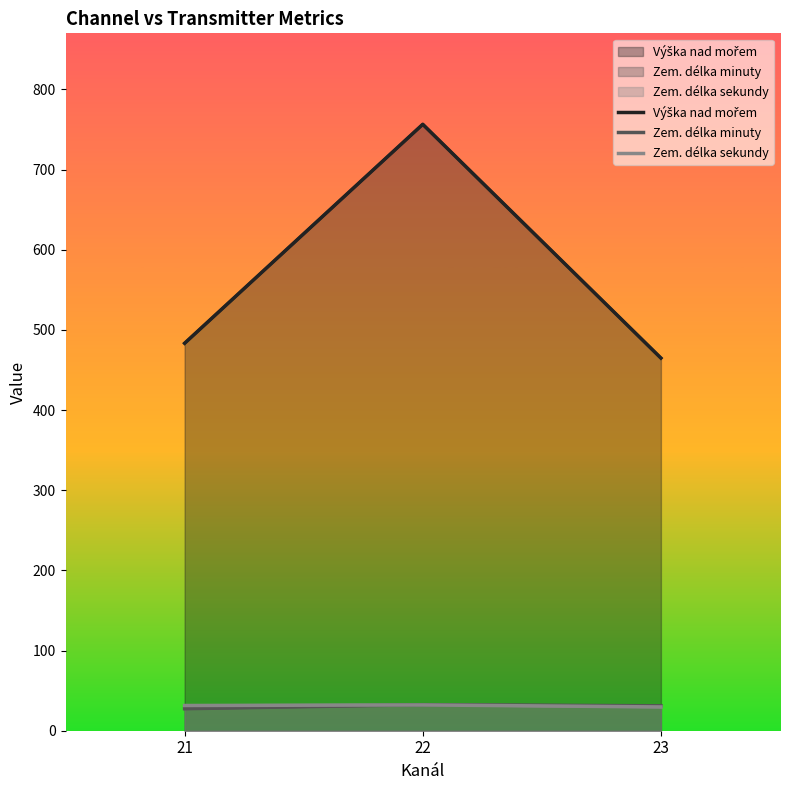

What is the value of the Výška nad mořem point at the 1st from the left?

483.4